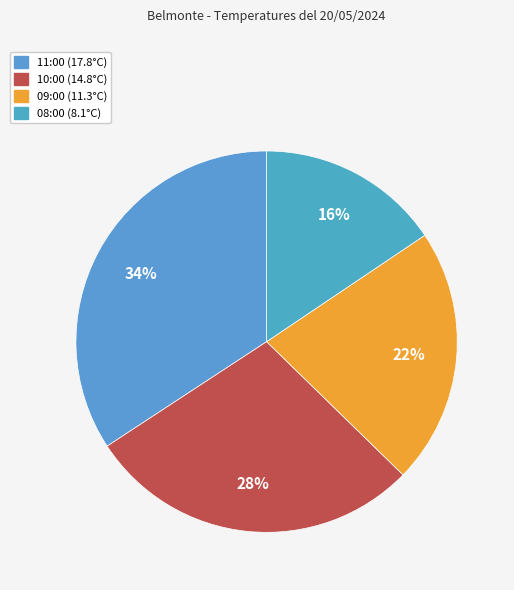

What percentage do 08:00 (8.1°C) and 10:00 (14.8°C) together represent?

44.0%